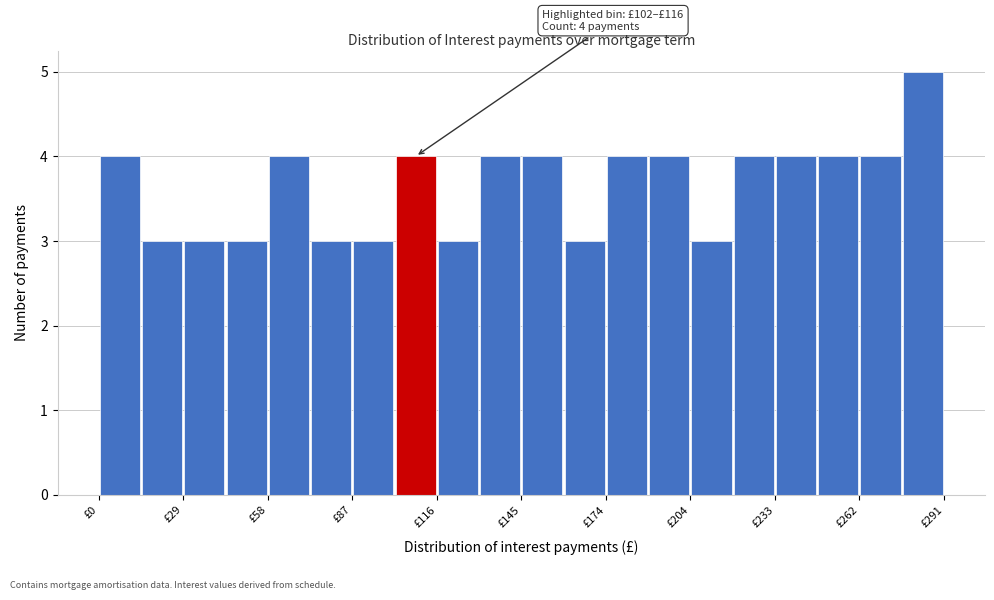

Read against the x-axis, roughly where is the centre of the tallest bar?

285